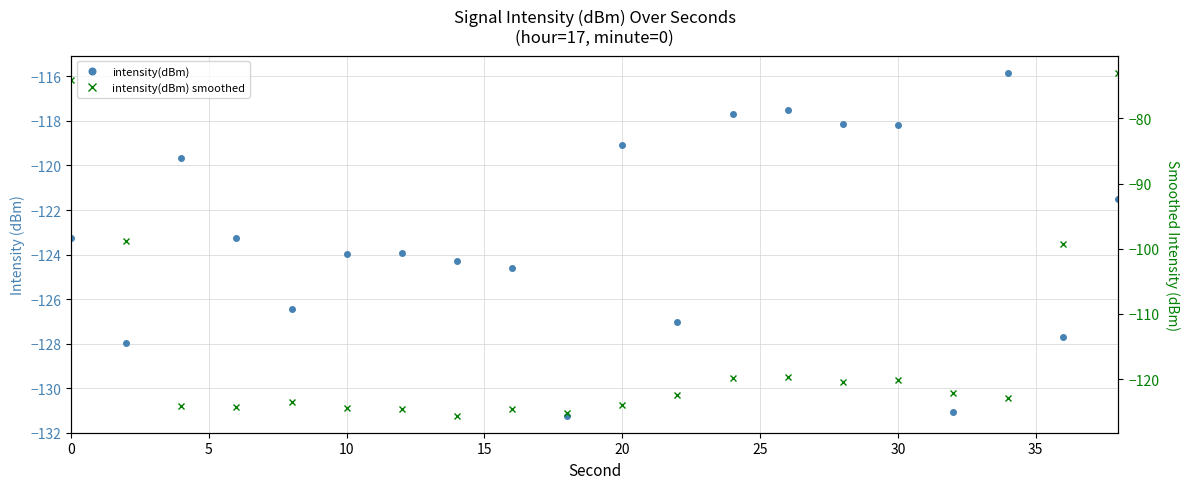

What is the sum of all intensity(dBm) values?

-2462.4